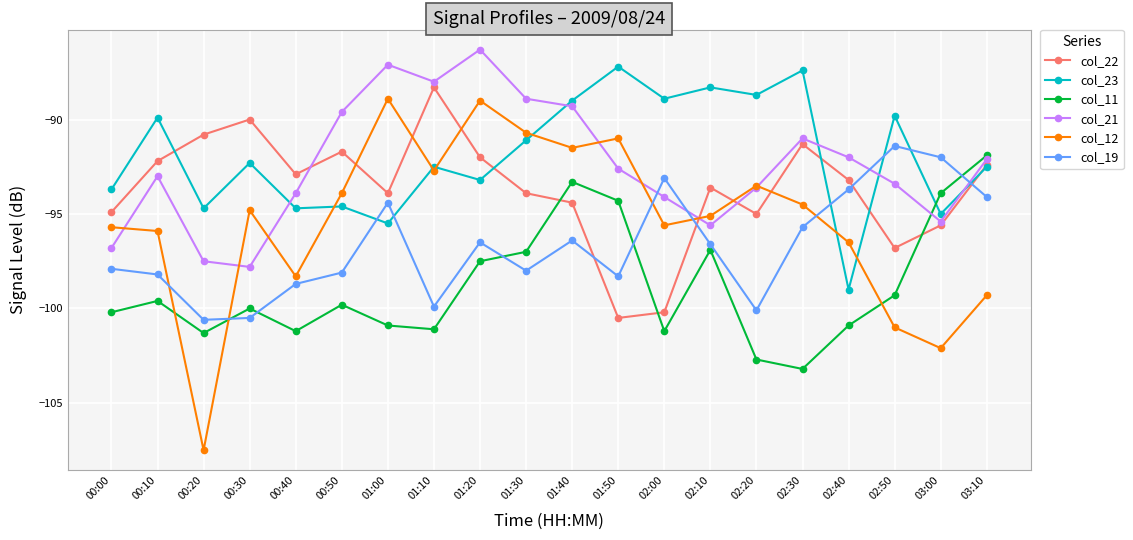

Reading left to right, list all the values displayed in this chart.

col_22: 00:00=-94.9	00:10=-92.2	00:20=-90.8	00:30=-90.0	00:40=-92.9	00:50=-91.7	01:00=-93.9	01:10=-88.3	01:20=-92.0	01:30=-93.9	01:40=-94.4	01:50=-100.5	02:00=-100.2	02:10=-93.6	02:20=-95.0	02:30=-91.3	02:40=-93.2	02:50=-96.8	03:00=-95.6	03:10=-92.4
col_23: 00:00=-93.7	00:10=-89.9	00:20=-94.7	00:30=-92.3	00:40=-94.7	00:50=-94.6	01:00=-95.5	01:10=-92.5	01:20=-93.2	01:30=-91.1	01:40=-89.0	01:50=-87.2	02:00=-88.9	02:10=-88.3	02:20=-88.7	02:30=-87.4	02:40=-99.0	02:50=-89.8	03:00=-95.0	03:10=-92.5
col_11: 00:00=-100.2	00:10=-99.6	00:20=-101.3	00:30=-100.0	00:40=-101.2	00:50=-99.8	01:00=-100.9	01:10=-101.1	01:20=-97.5	01:30=-97.0	01:40=-93.3	01:50=-94.3	02:00=-101.2	02:10=-96.9	02:20=-102.7	02:30=-103.2	02:40=-100.9	02:50=-99.3	03:00=-93.9	03:10=-91.9
col_21: 00:00=-96.8	00:10=-93.0	00:20=-97.5	00:30=-97.8	00:40=-93.9	00:50=-89.6	01:00=-87.1	01:10=-88.0	01:20=-86.3	01:30=-88.9	01:40=-89.3	01:50=-92.6	02:00=-94.1	02:10=-95.6	02:20=-93.6	02:30=-91.0	02:40=-92.0	02:50=-93.4	03:00=-95.4	03:10=-92.1
col_12: 00:00=-95.7	00:10=-95.9	00:20=-107.5	00:30=-94.8	00:40=-98.3	00:50=-93.9	01:00=-88.9	01:10=-92.7	01:20=-89.0	01:30=-90.7	01:40=-91.5	01:50=-91.0	02:00=-95.6	02:10=-95.1	02:20=-93.5	02:30=-94.5	02:40=-96.5	02:50=-101.0	03:00=-102.1	03:10=-99.3
col_19: 00:00=-97.9	00:10=-98.2	00:20=-100.6	00:30=-100.5	00:40=-98.7	00:50=-98.1	01:00=-94.4	01:10=-99.9	01:20=-96.5	01:30=-98.0	01:40=-96.4	01:50=-98.3	02:00=-93.1	02:10=-96.6	02:20=-100.1	02:30=-95.7	02:40=-93.7	02:50=-91.4	03:00=-92.0	03:10=-94.1